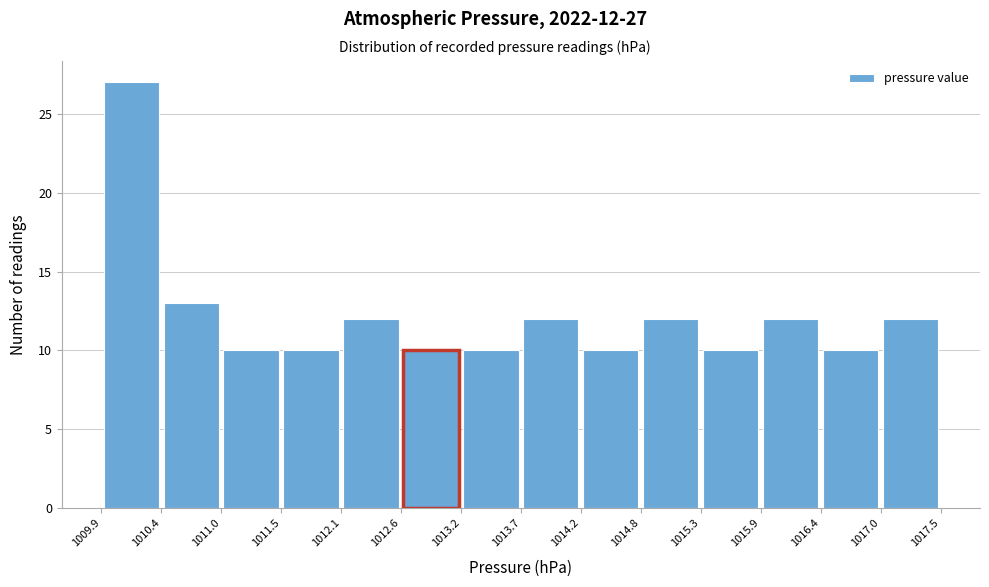

Over which range of the x-axis is the bar tallest?

1009.9 to 1010.4